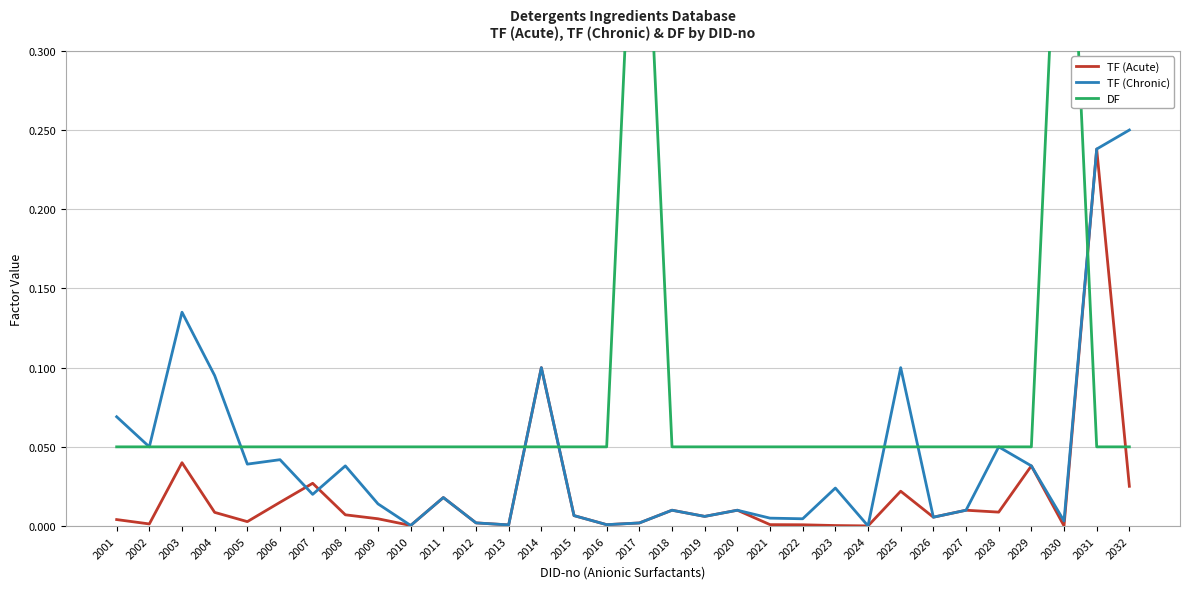

Is the value of TF (Acute) at 2013 greater than the value of DF at 2021?

No